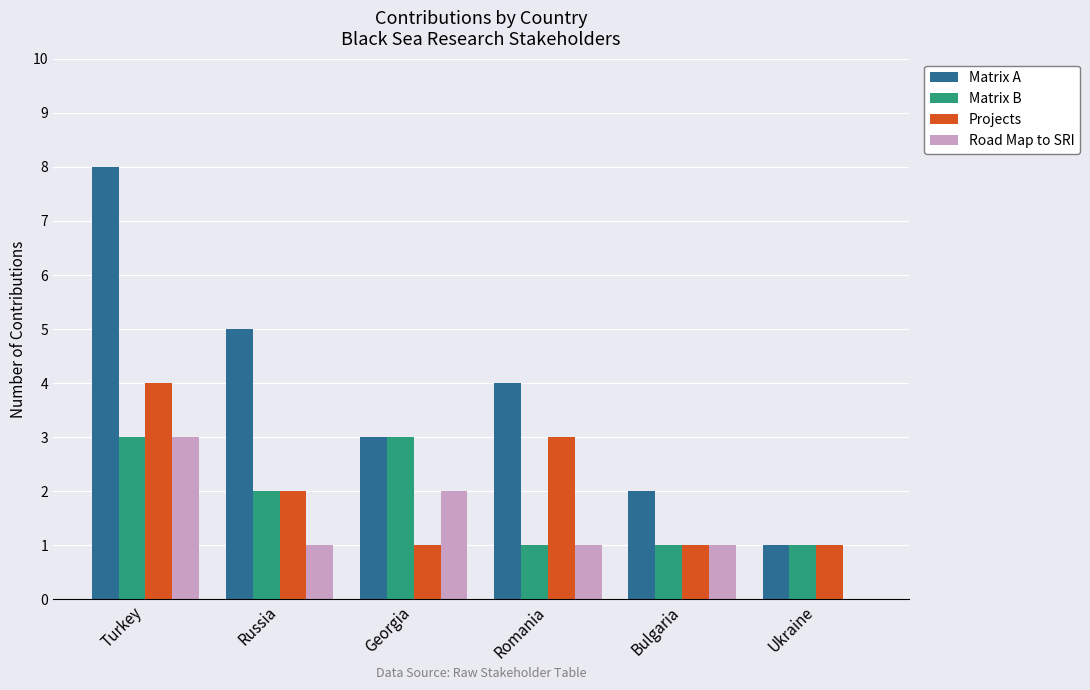

How many groups of bars are there?

6